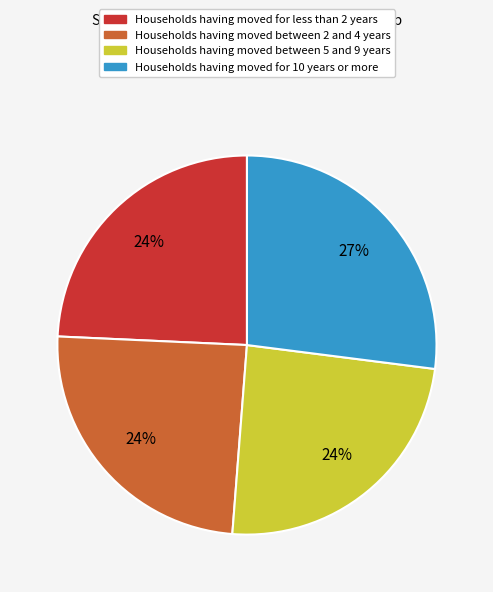

How many segments does this pie chart have?

4